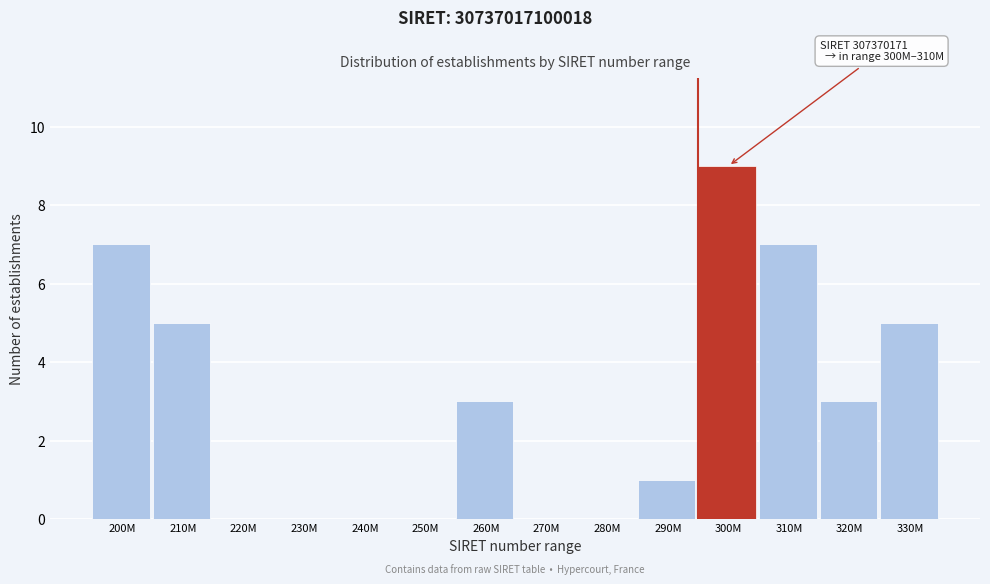

Reading left to right, transcribe all the data shown in this chart.

200M=7	210M=5	220M=0	230M=0	240M=0	250M=0	260M=3	270M=0	280M=0	290M=1	300M=9	310M=7	320M=3	330M=5